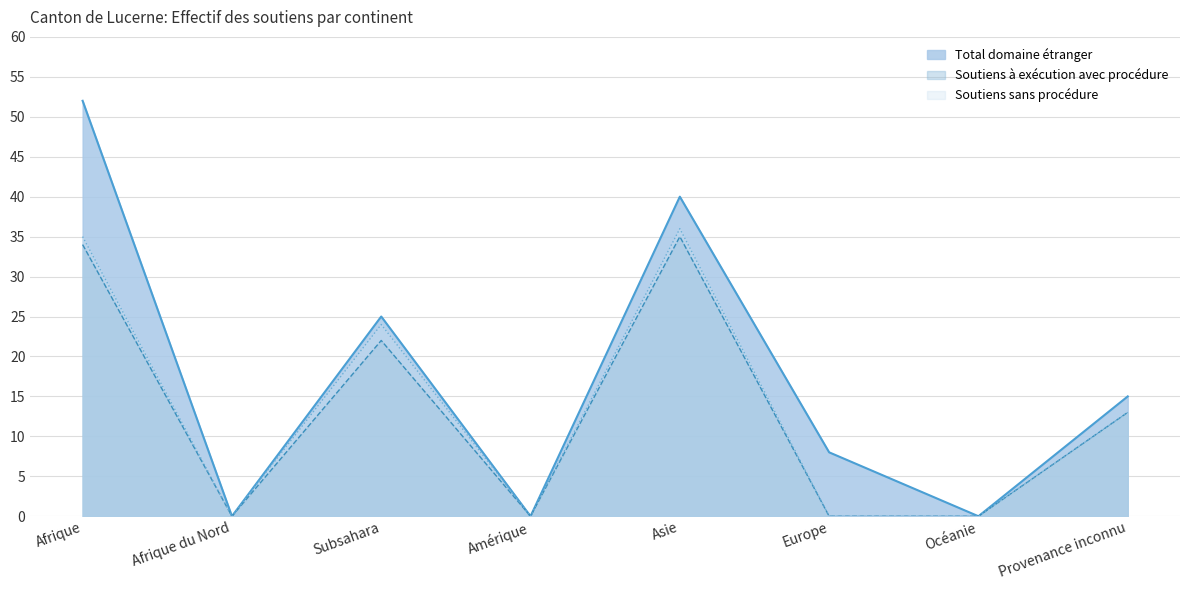

At which category does Total domaine étranger reach its first local peak?

Subsahara